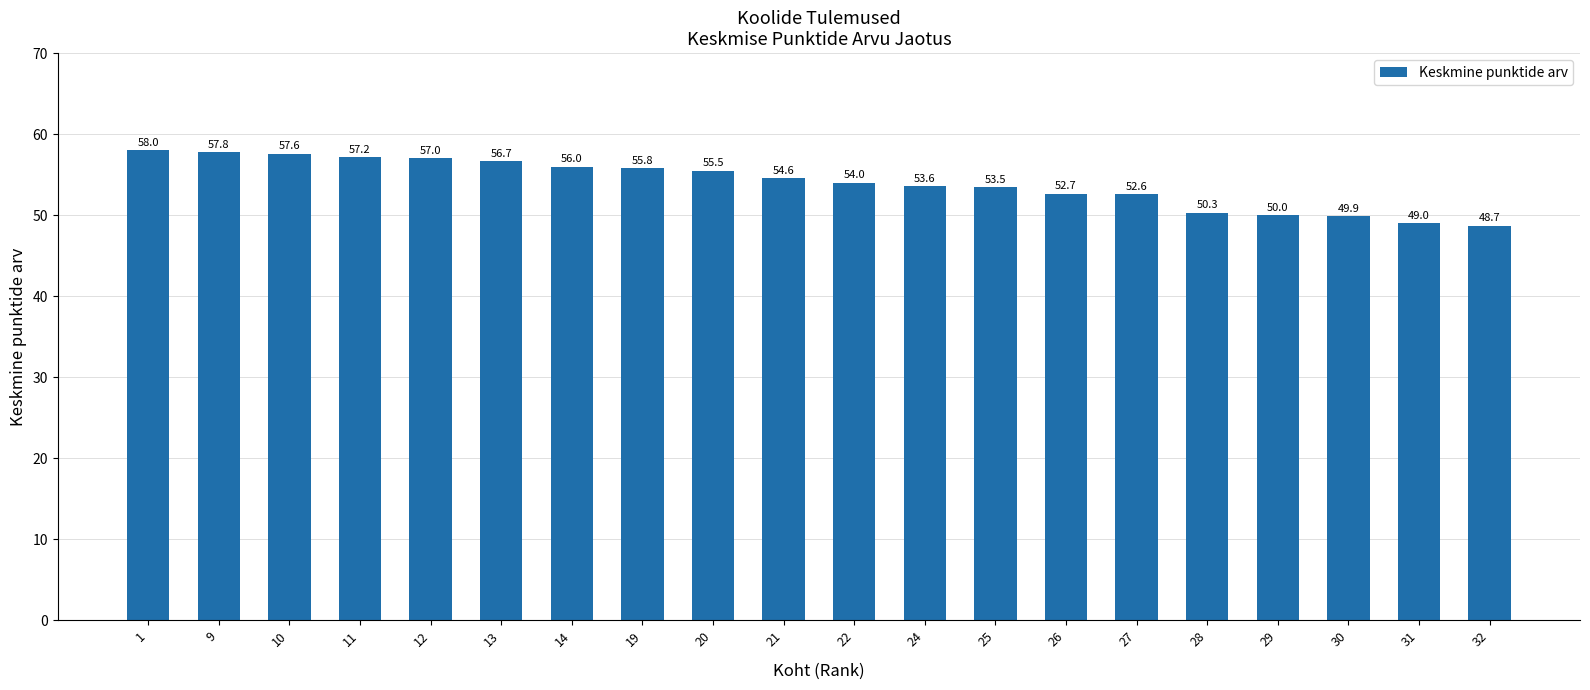

What is the value of the 4th bar from the left?

57.2